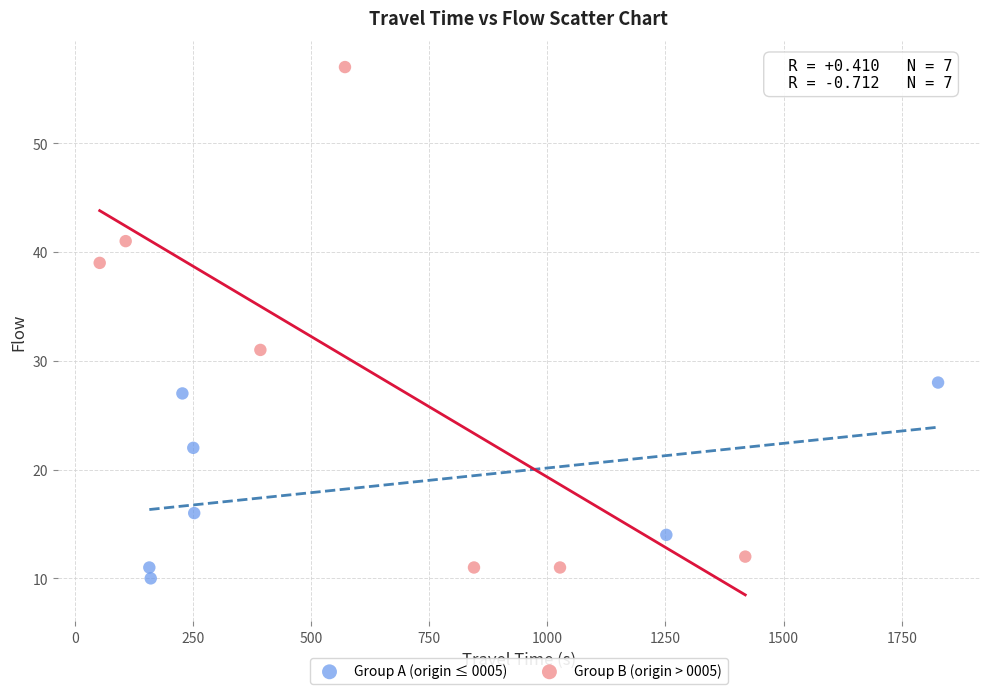

Which series has the largest Y range (max minus min)?

Group B (origin > 0005)